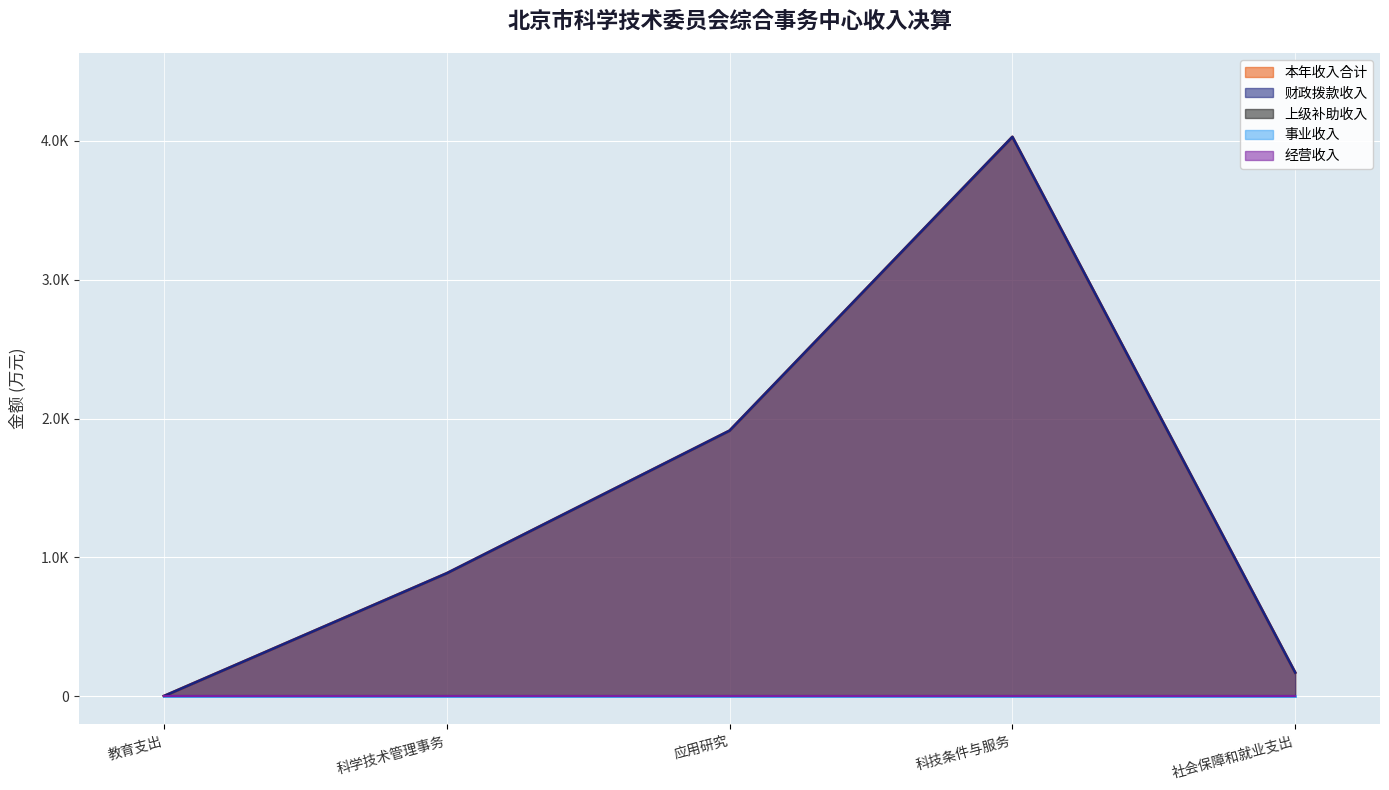

What is the label of the 2nd point from the left?

科学技术管理事务